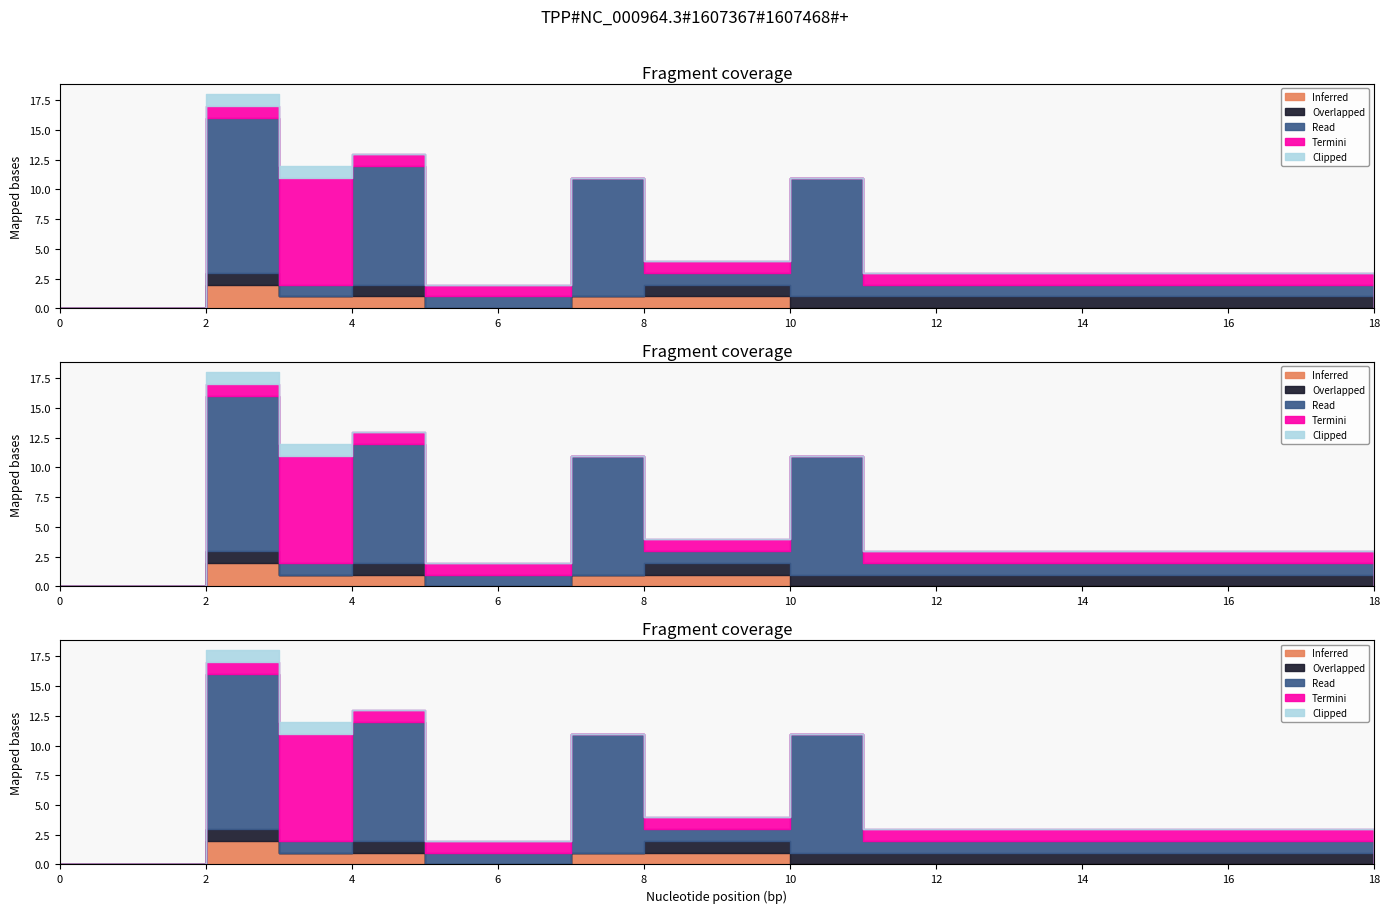

The value of Inferred at 12 is 0. True or false?

True